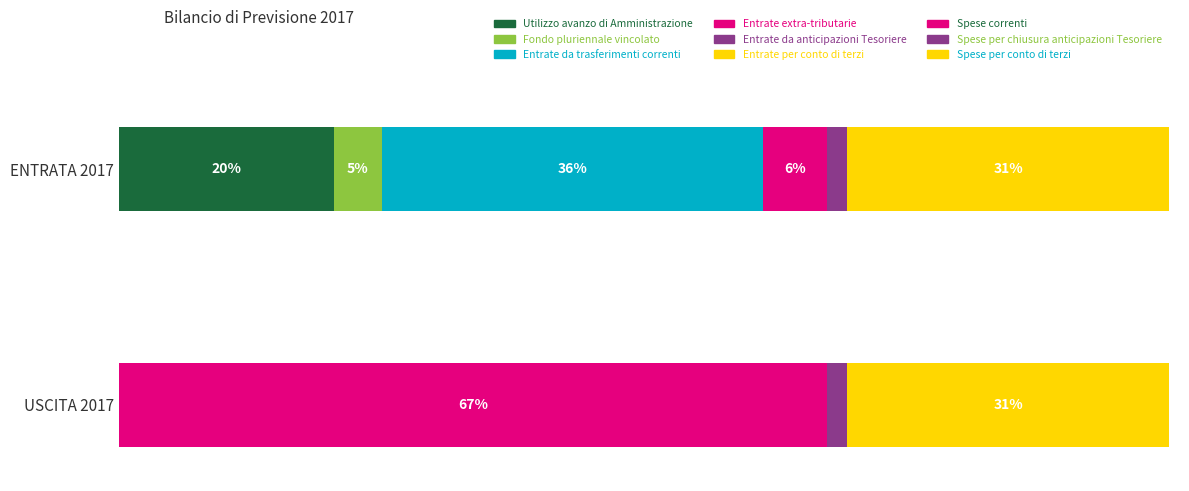

The Entrate da trasferimenti correnti series shows 0.0 at USCITA 2017. True or false?

True